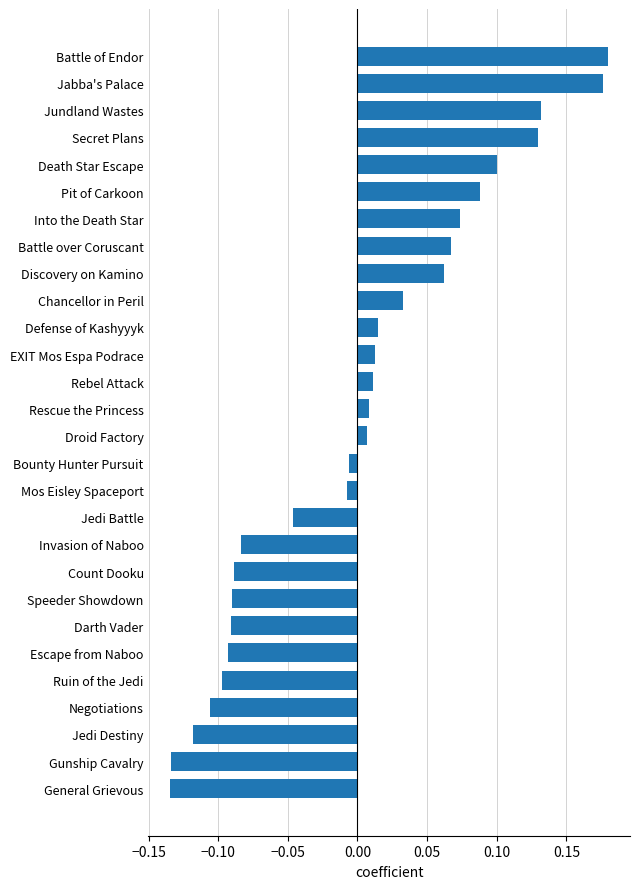

How many values are below 0?

13